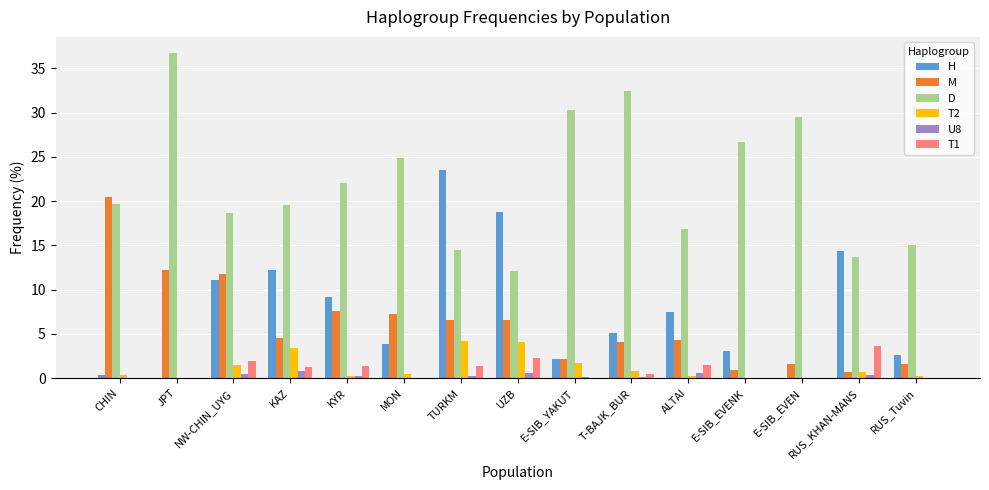

What is the maximum value shown in the chart?

36.7